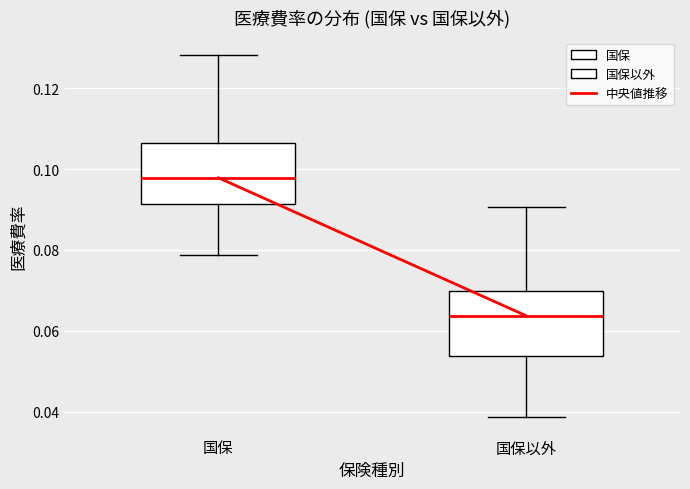

Reading left to right, transcribe this box plot: for each box, give where its median line is, the range the box spans, and where its two whiskers end, as read against the y-axis. The values are not printed on the chart, so give them approximately, as read against the axis.

国保: median 0.098, box 0.092 to 0.106, whiskers 0.078 to 0.128
国保以外: median 0.064, box 0.054 to 0.070, whiskers 0.038 to 0.090